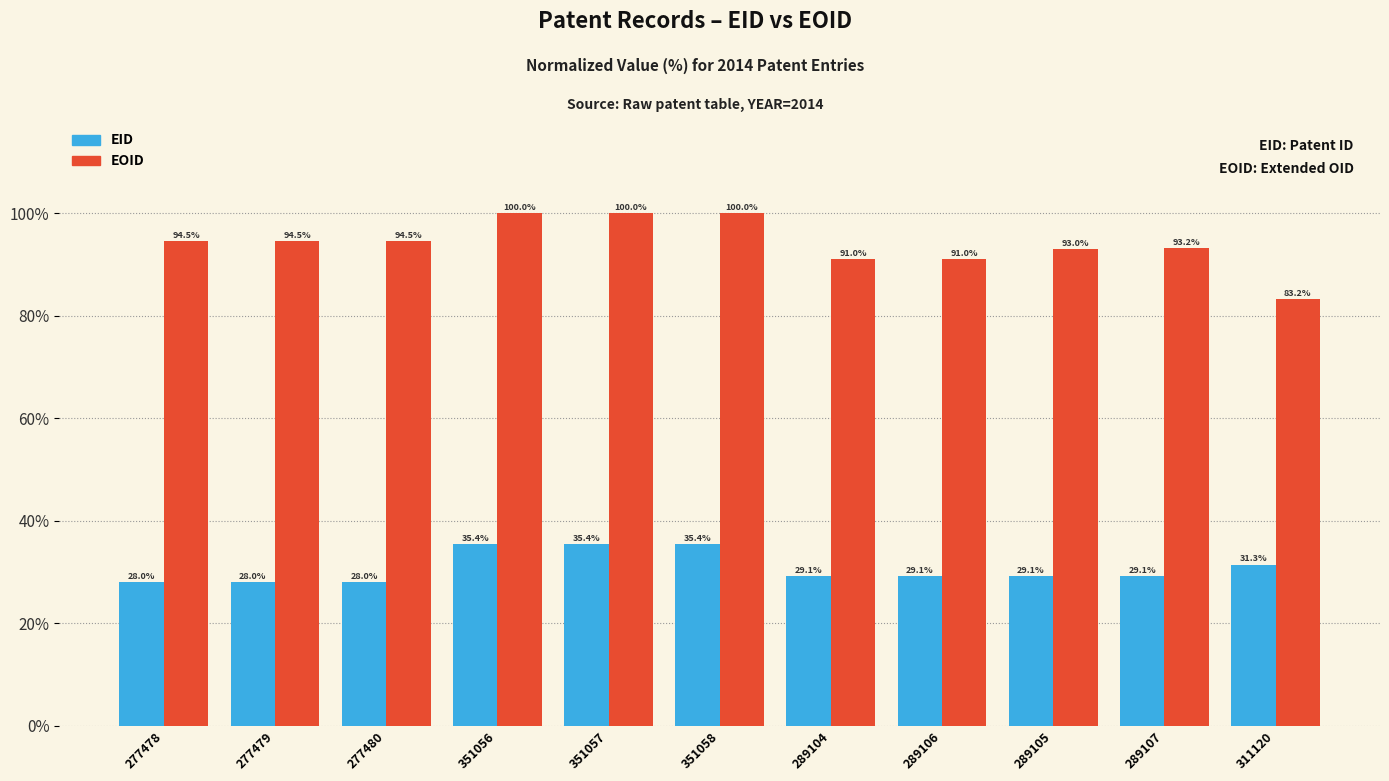

What is the difference between the highest and lowest values at 277480?

66.6